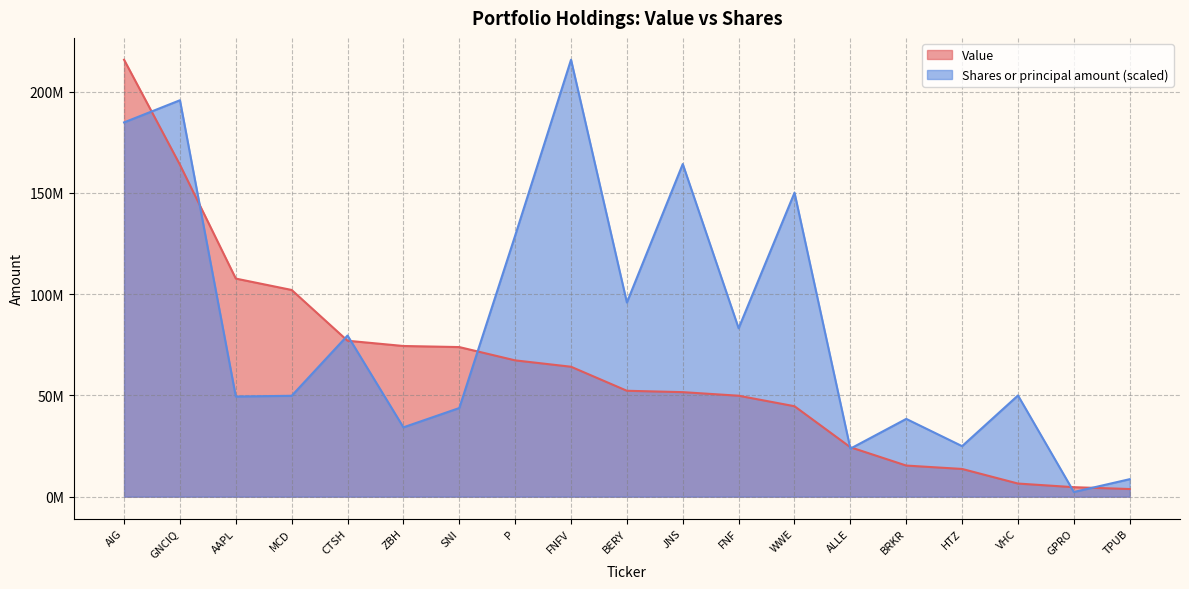

At which label does Shares or principal amount reach its peak?

FNFV